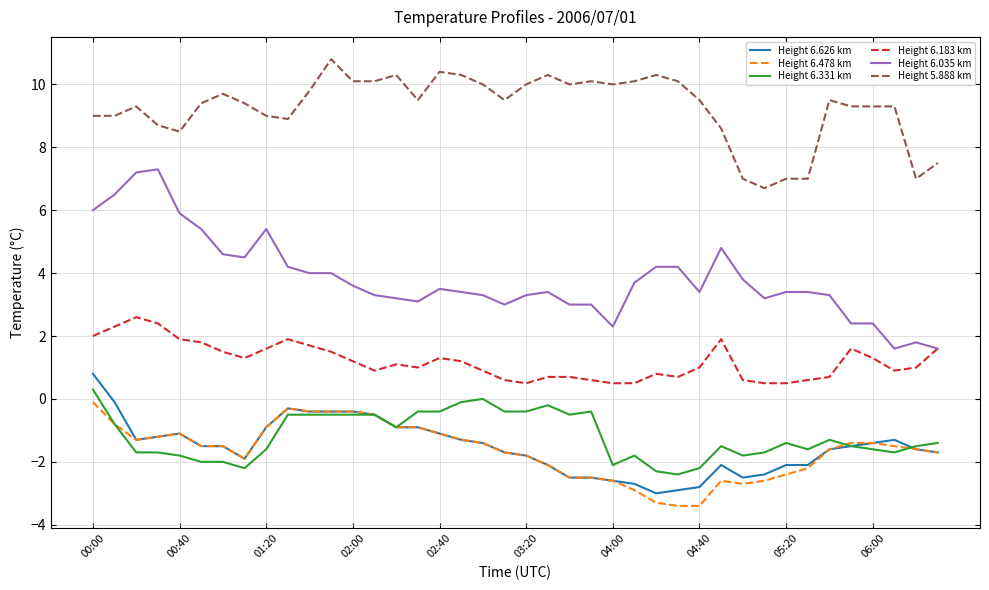

What is the sum of all Height 6.331 km values?

-47.5